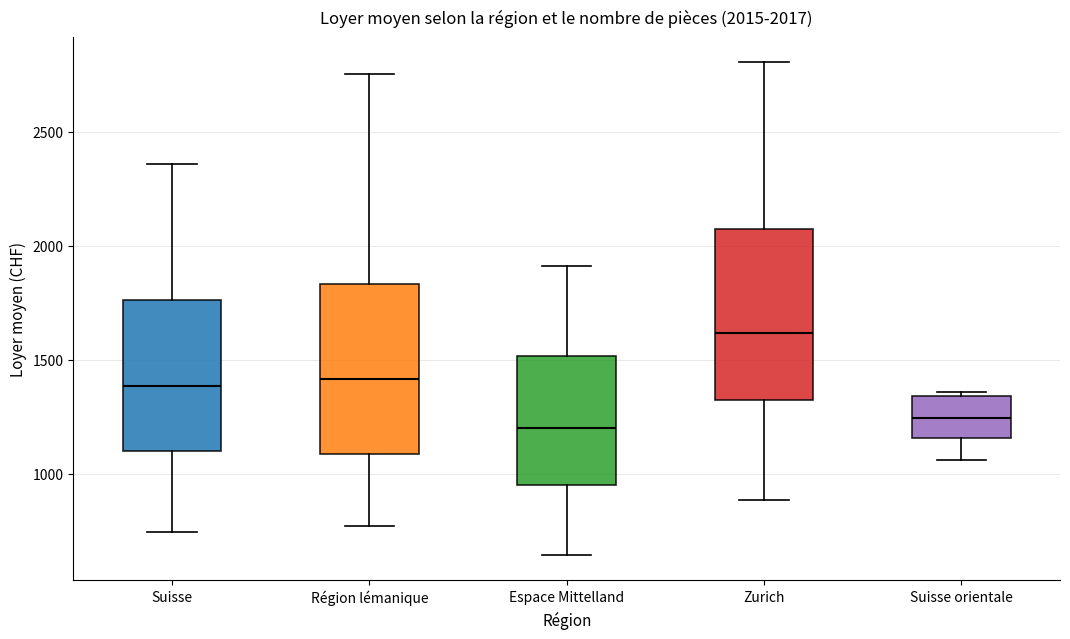

Which box's median line is the highest?

Zurich